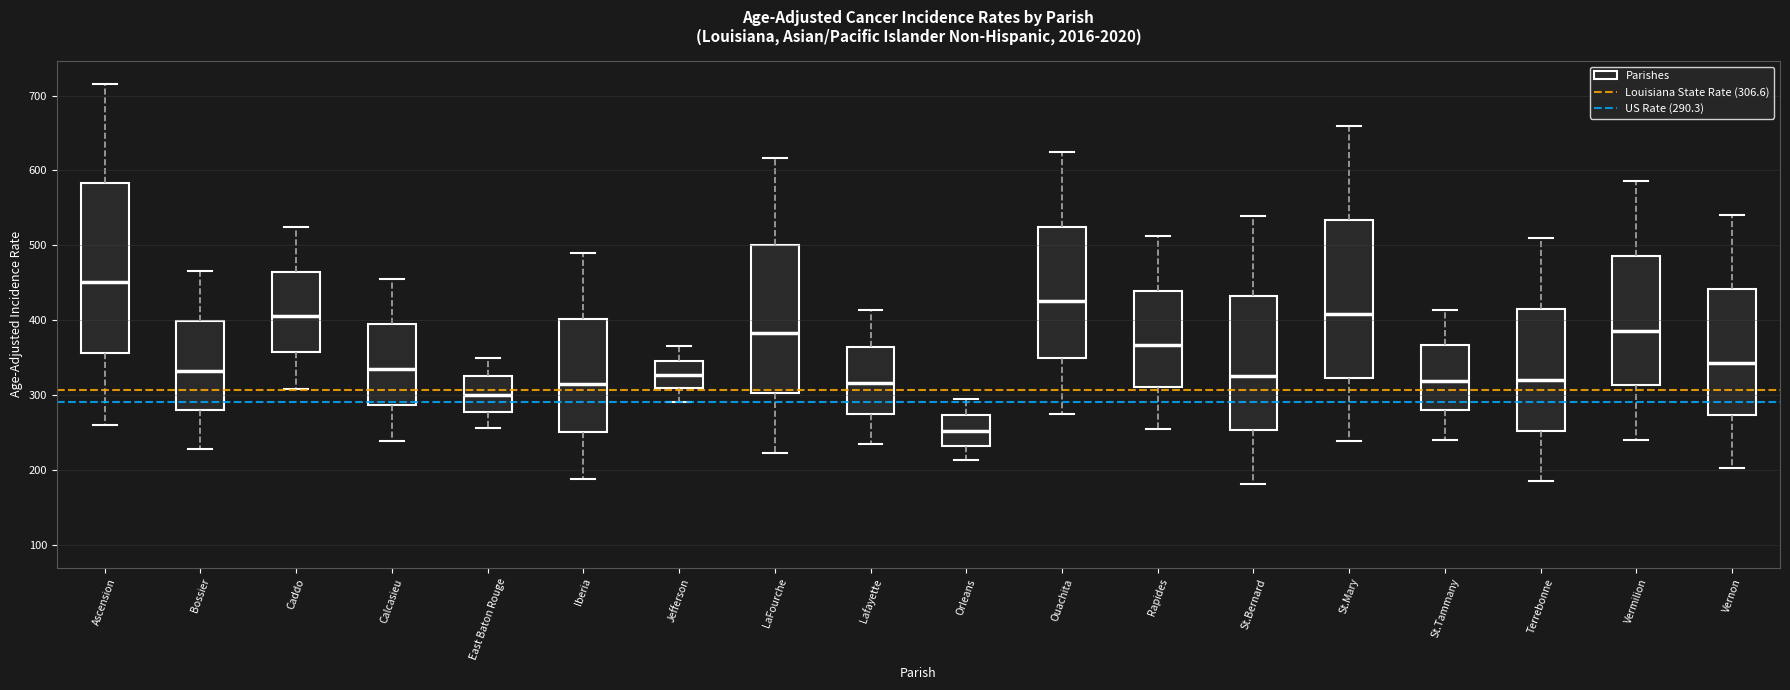

Which box is the tallest, from its lower edge to its upper edge?

Ascension